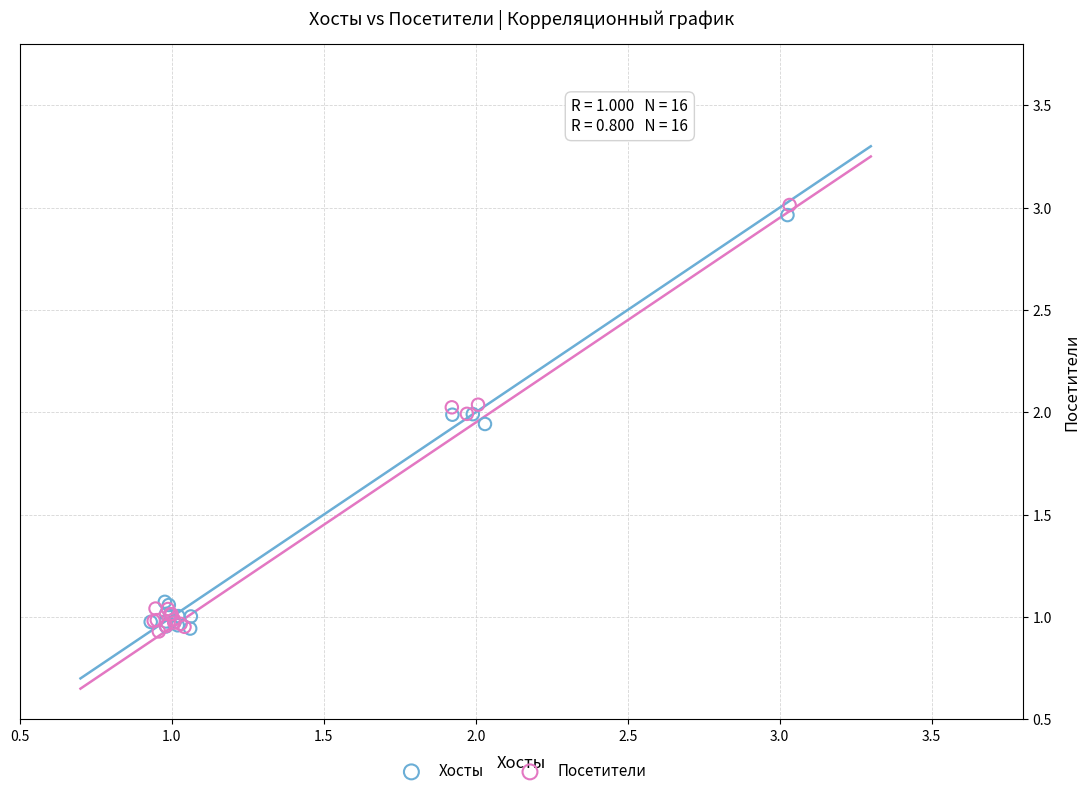

Which series contains the highest Y value?

Посетители